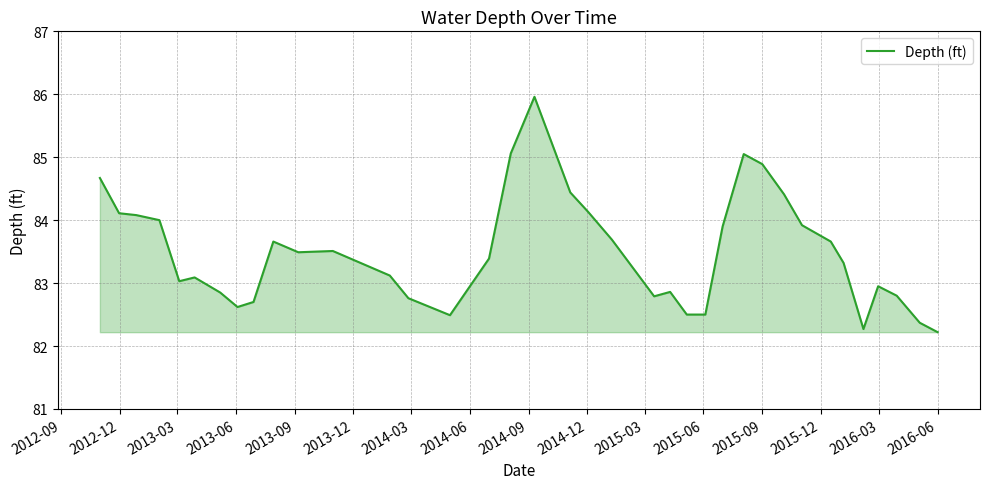

What is the difference between the maximum and minimum values?

3.7